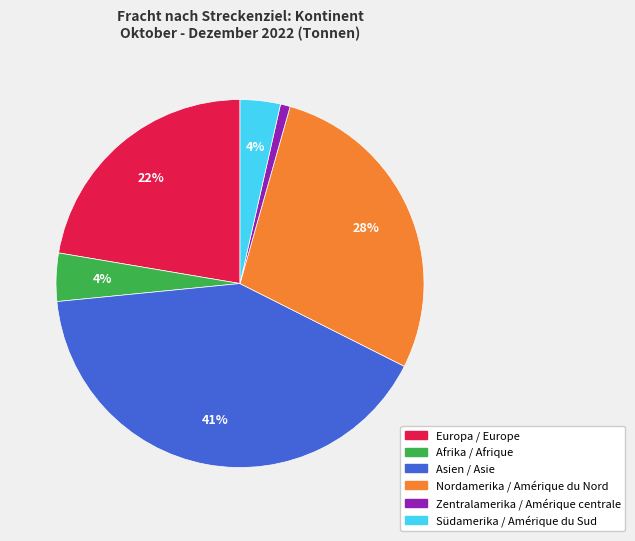

Combined, do Afrika / Afrique and Asien / Asie account for over 50%?

No